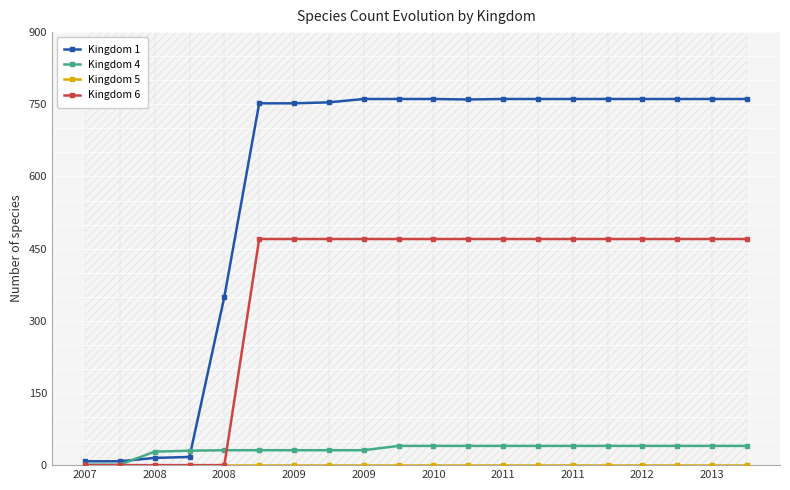

How many data points in Kingdom 1 are less than 761?

9